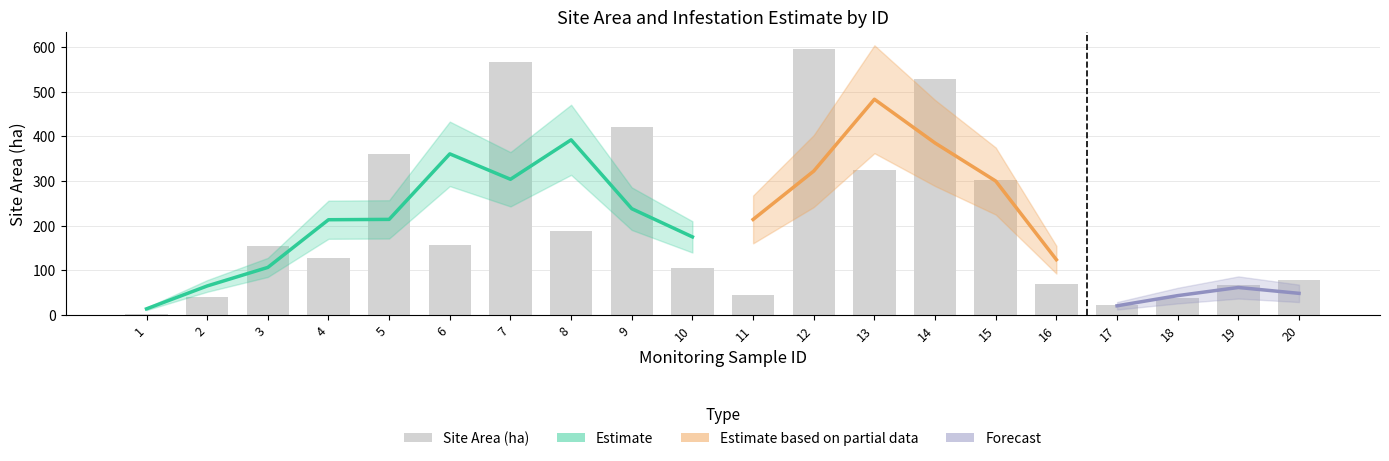

What is the minimum value shown in the chart?

2.4